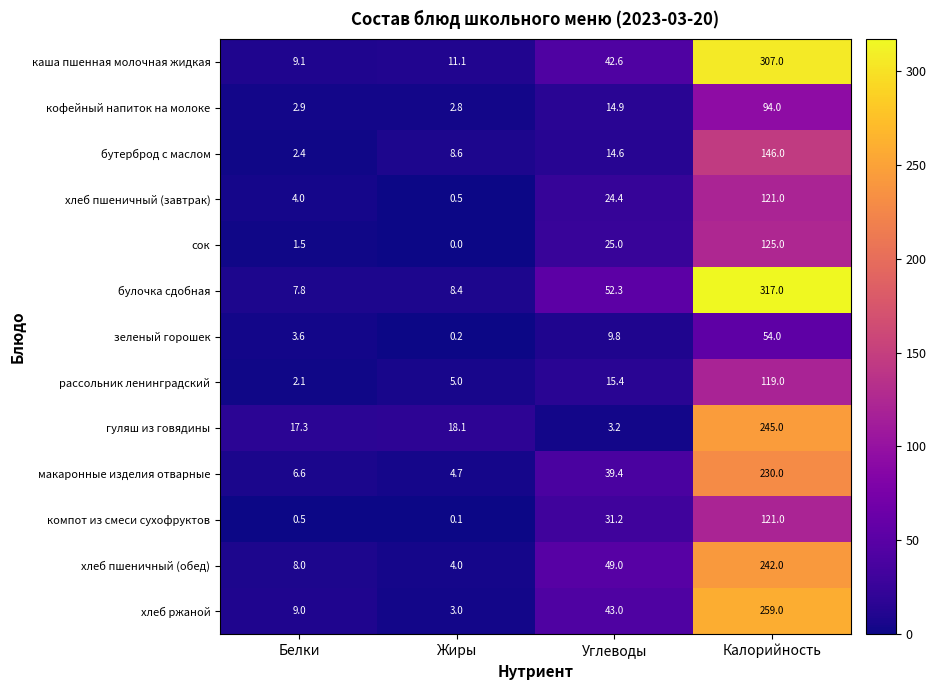

The кофейный напиток на молоке series shows 1.6 at Жиры. True or false?

False